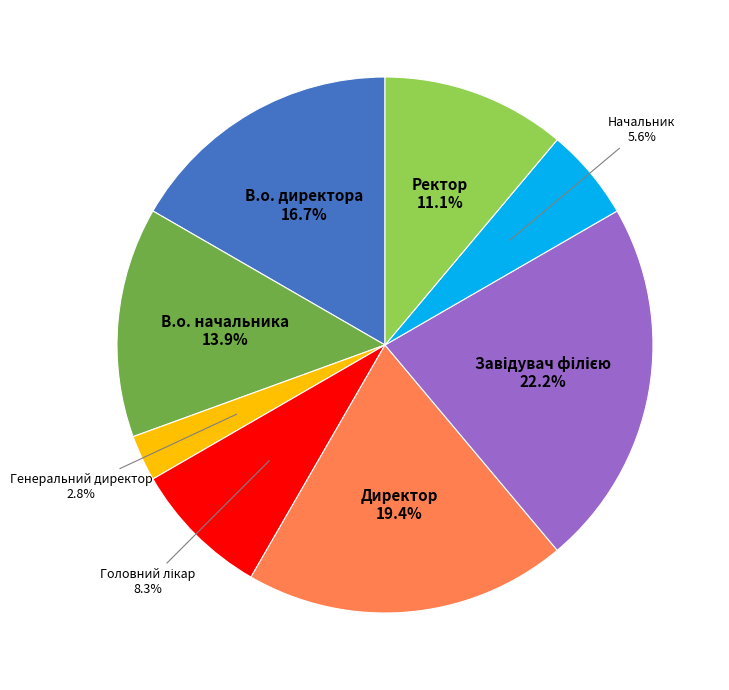

To the nearest percent, what is the difference between the Начальник and В.о. директора slice percentages?

11%